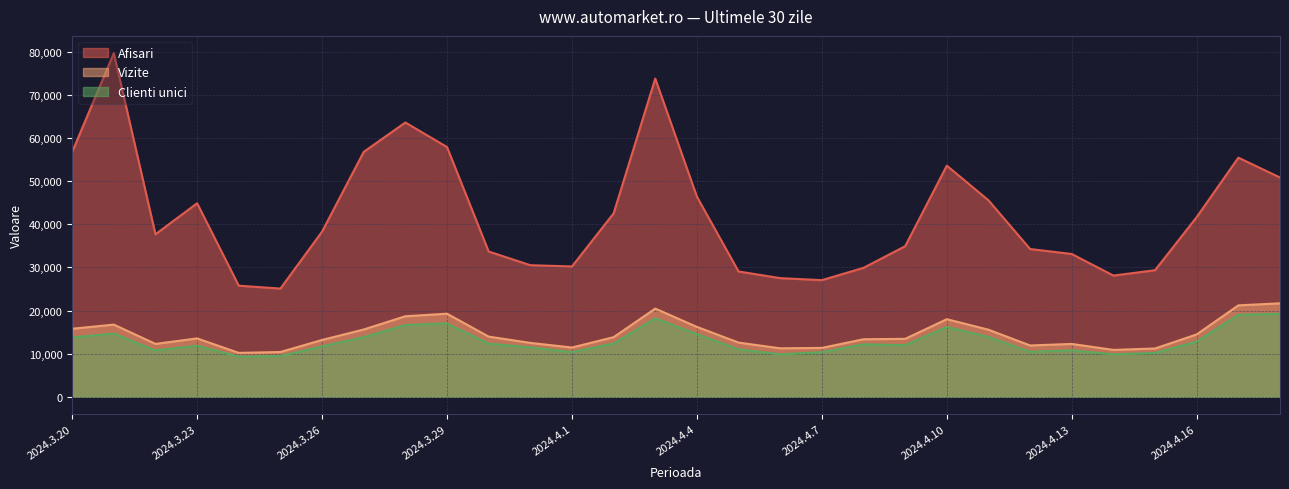

How many data points in Afisari are above 38287?

14